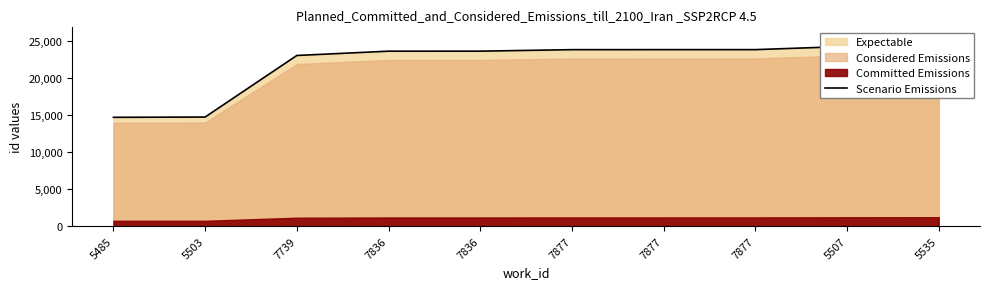

True or false: the data shows 13863 at 5507.

False